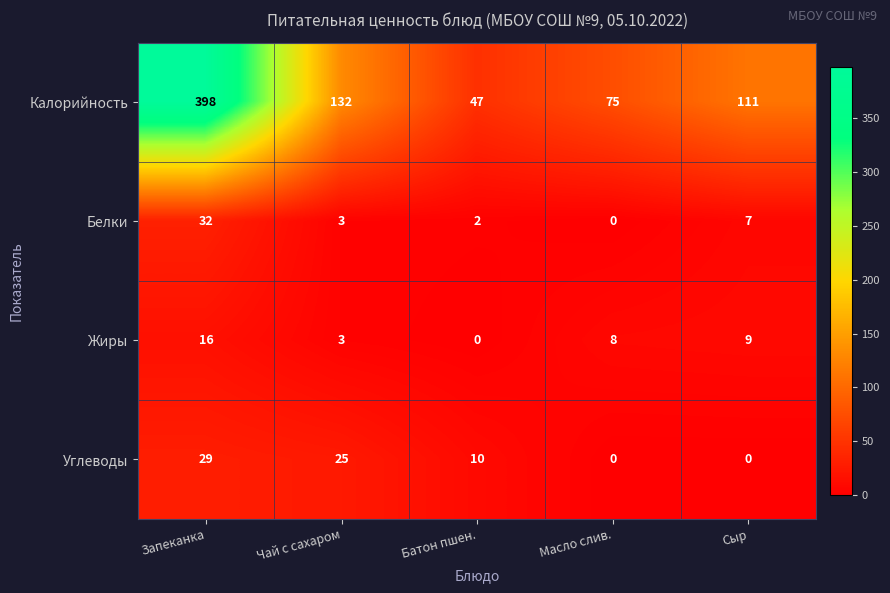

How many distinct data groups are displayed?

4